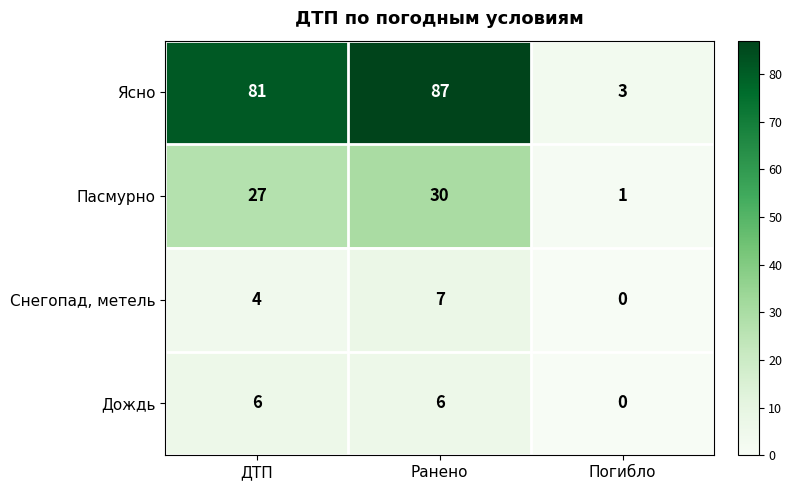

The value of Ясно at Погибло is 1. True or false?

False